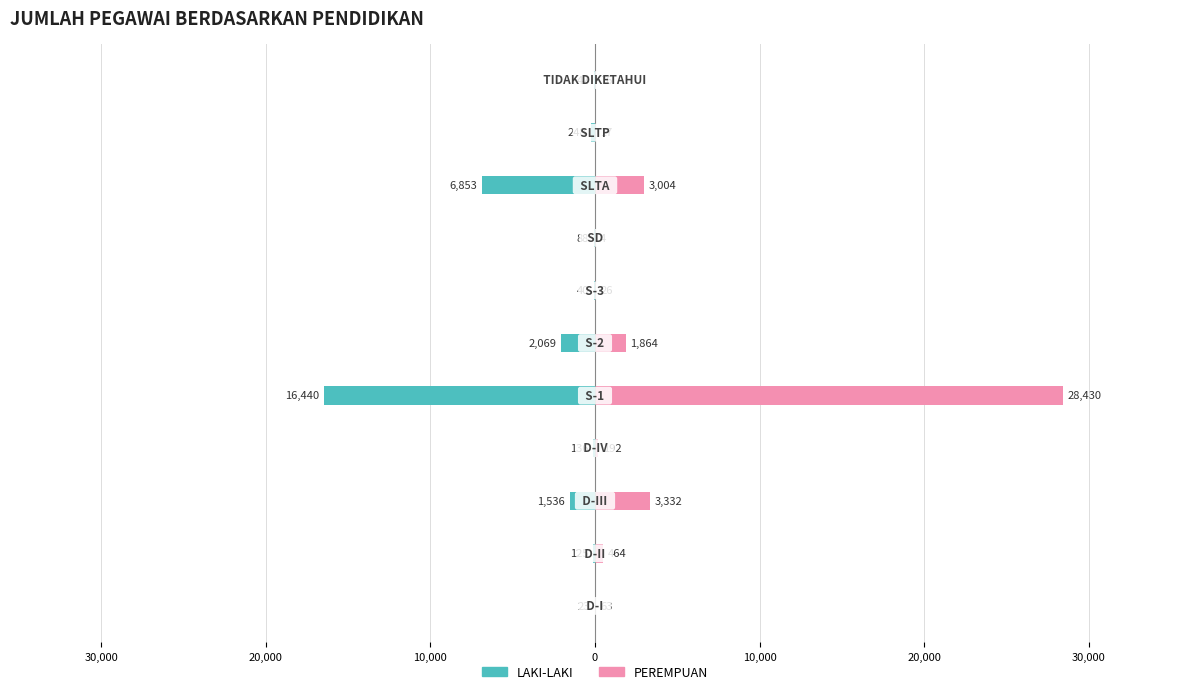

Is it true that LAKI-LAKI equals -34 at 40,000?

False